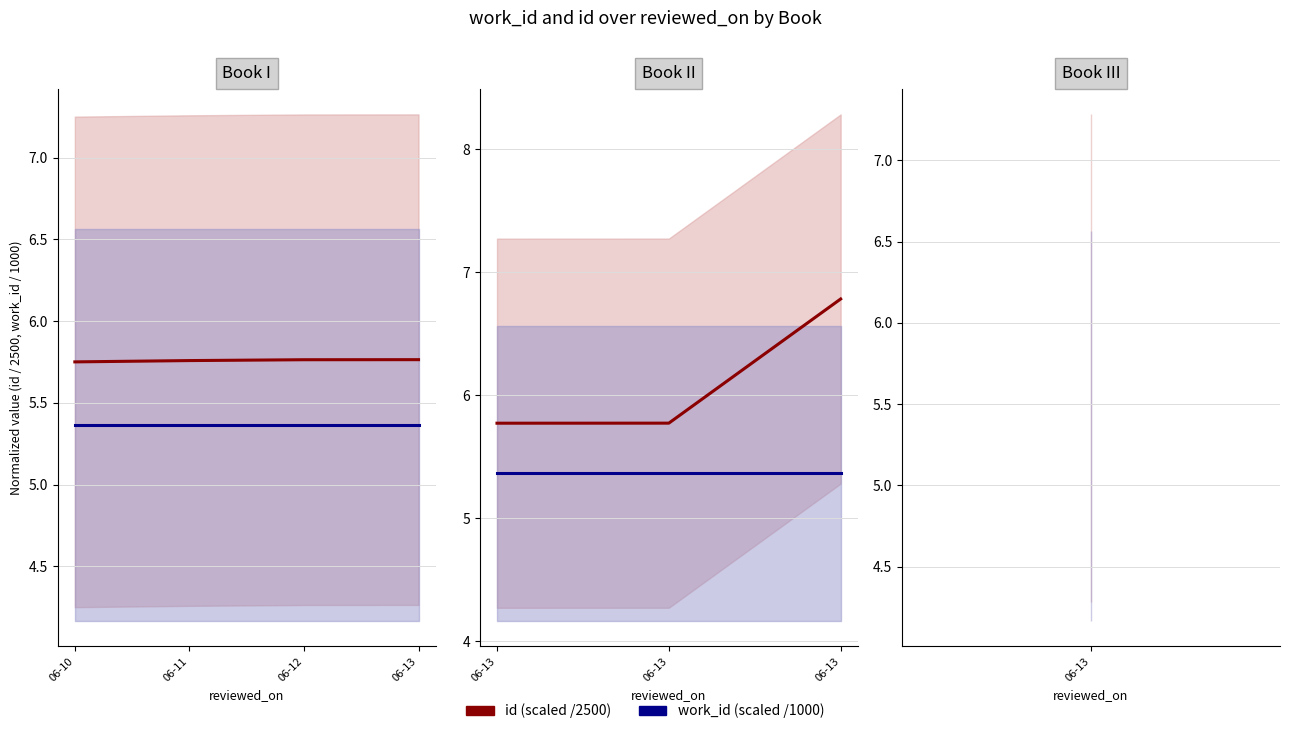

The value of work_id (scaled) at 06-13 is 9.4. True or false?

False